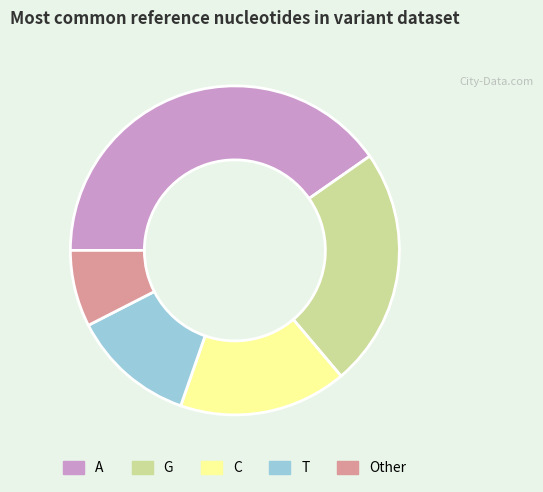

Is there a majority slice in this chart?

No